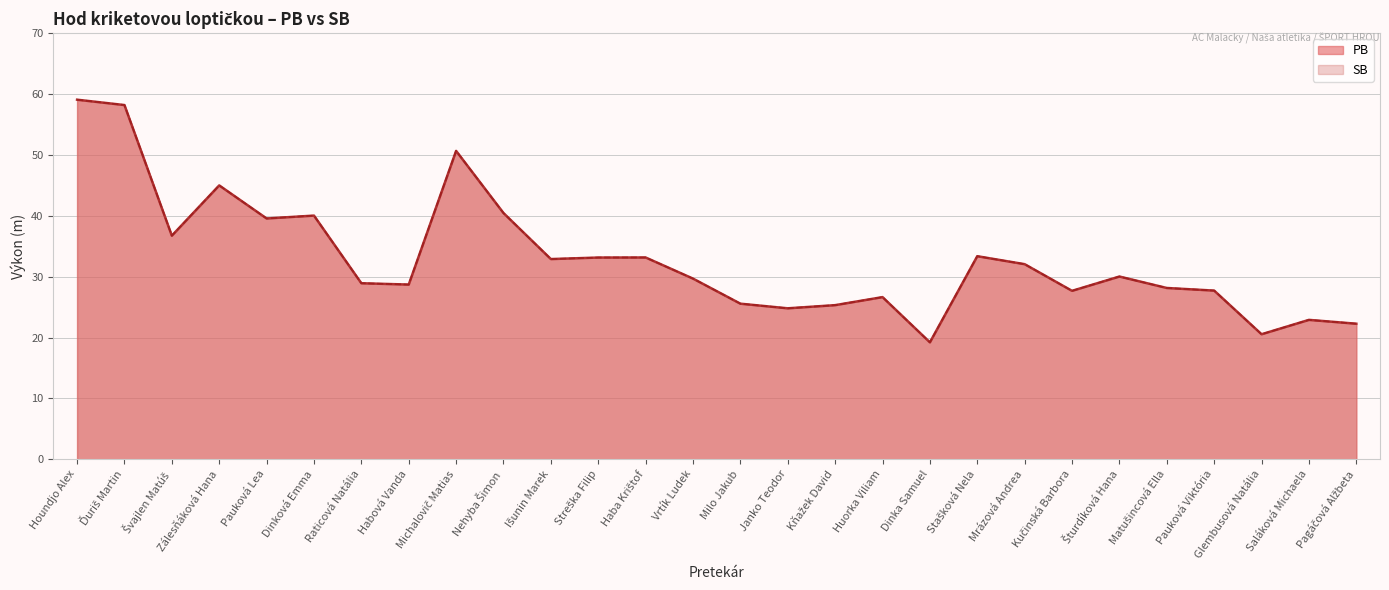

Reading left to right, transcribe all the data shown in this chart.

PB: Houndjo Alex=59.1	Ďuriš Martin=58.2	Švajlen Matúš=36.7	Zálesňáková Hana=45.0	Pauková Lea=39.6	Dinková Emma=40.0	Raticová Natália=28.9	Habová Vanda=28.7	Michalovič Matias=50.7	Nehyba Šimon=40.5	Išunin Marek=32.9	Streška Filip=33.1	Haba Krištof=33.1	Vrtík Ludek=29.7	Milo Jakub=25.6	Janko Teodor=24.8	Kňažek David=25.3	Huorka Viliam=26.6	Dinka Samuel=19.2	Stašková Nela=33.4	Mrázová Andrea=32.0	Kučinská Barbora=27.7	Šturdíková Hana=30.0	Matušincová Ella=28.1	Pauková Viktória=27.7	Glembusová Natália=20.5	Saláková Michaela=22.9	Pagáčová Alžbeta=22.3
SB: Houndjo Alex=59.1	Ďuriš Martin=58.2	Švajlen Matúš=36.7	Zálesňáková Hana=45.0	Pauková Lea=39.6	Dinková Emma=40.0	Raticová Natália=28.9	Habová Vanda=28.7	Michalovič Matias=50.7	Nehyba Šimon=40.5	Išunin Marek=32.9	Streška Filip=33.1	Haba Krištof=33.1	Vrtík Ludek=29.7	Milo Jakub=25.6	Janko Teodor=24.8	Kňažek David=25.3	Huorka Viliam=26.6	Dinka Samuel=19.2	Stašková Nela=33.4	Mrázová Andrea=32.0	Kučinská Barbora=27.7	Šturdíková Hana=30.0	Matušincová Ella=28.1	Pauková Viktória=27.7	Glembusová Natália=20.5	Saláková Michaela=22.9	Pagáčová Alžbeta=22.3